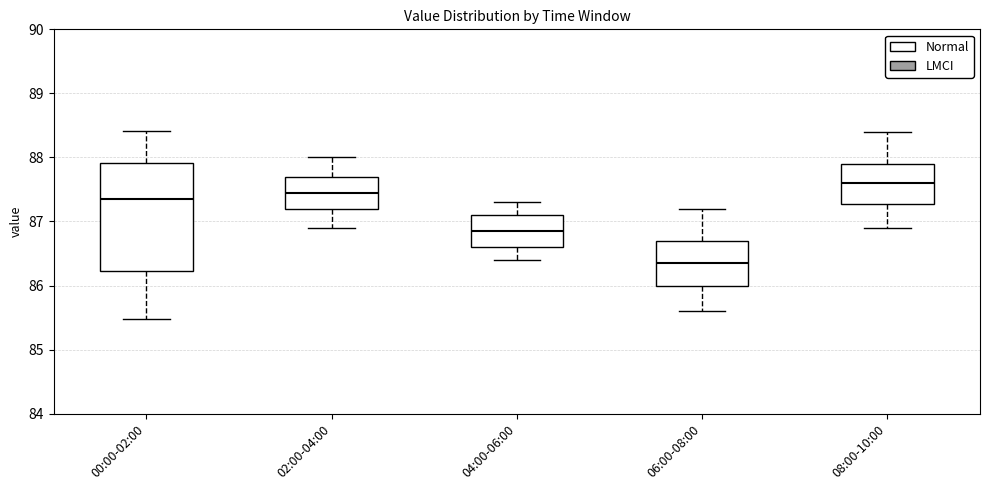

Reading left to right, read every box against the y-axis: the position of its median line, the range the box covers, and the ends of its whiskers. The values are not printed on the chart, so give them approximately, as read against the axis.

00:00-02:00: median 87.4, box 86.2 to 87.9, whiskers 85.5 to 88.4
02:00-04:00: median 87.5, box 87.2 to 87.7, whiskers 86.9 to 88.0
04:00-06:00: median 86.9, box 86.6 to 87.1, whiskers 86.4 to 87.3
06:00-08:00: median 86.4, box 86.0 to 86.7, whiskers 85.6 to 87.2
08:00-10:00: median 87.6, box 87.3 to 87.9, whiskers 86.9 to 88.4